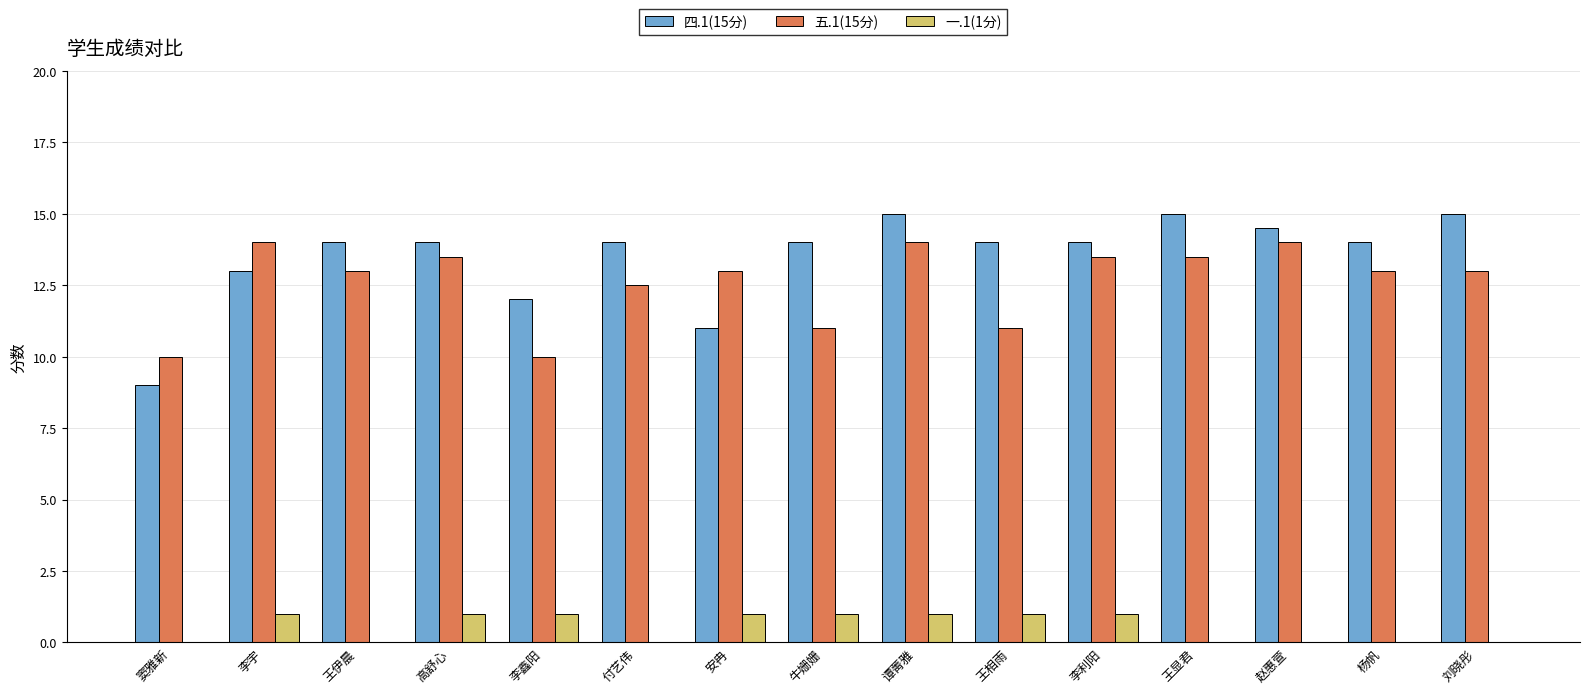

Reading left to right, extract all data points from this chart.

四.1(15分): 9.0	13.0	14.0	14.0	12.0	14.0	11.0	14.0	15.0	14.0	14.0	15.0	14.5	14.0	15.0
五.1(15分): 10.0	14.0	13.0	13.5	10.0	12.5	13.0	11.0	14.0	11.0	13.5	13.5	14.0	13.0	13.0
一.1(1分): 0.0	1.0	0.0	1.0	1.0	0.0	1.0	1.0	1.0	1.0	1.0	0.0	0.0	0.0	0.0